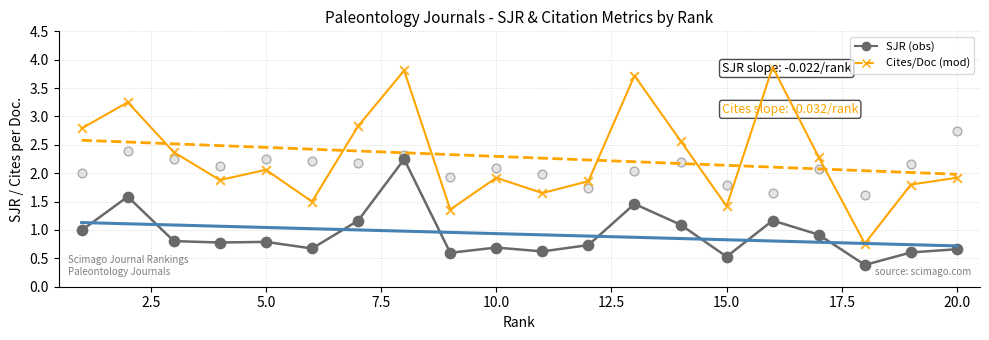

Which series contains the highest Y value?

Cites/Doc trend